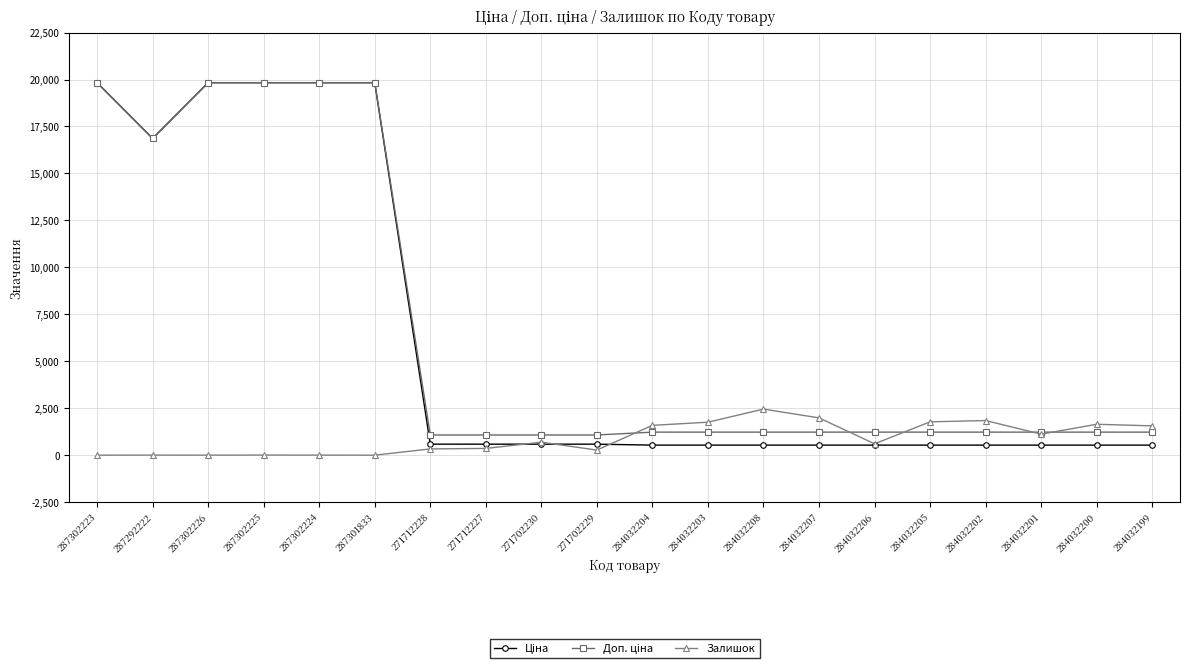

What is the label of the 1st point from the left?

287302223